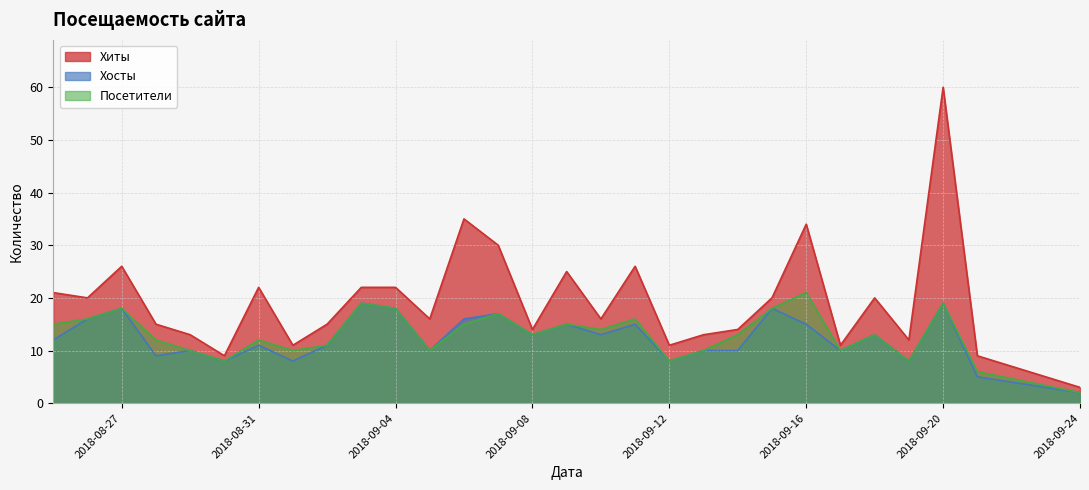

Is the value of Хиты at 2018-09-13 greater than the value of Хосты at 2018-08-31?

Yes